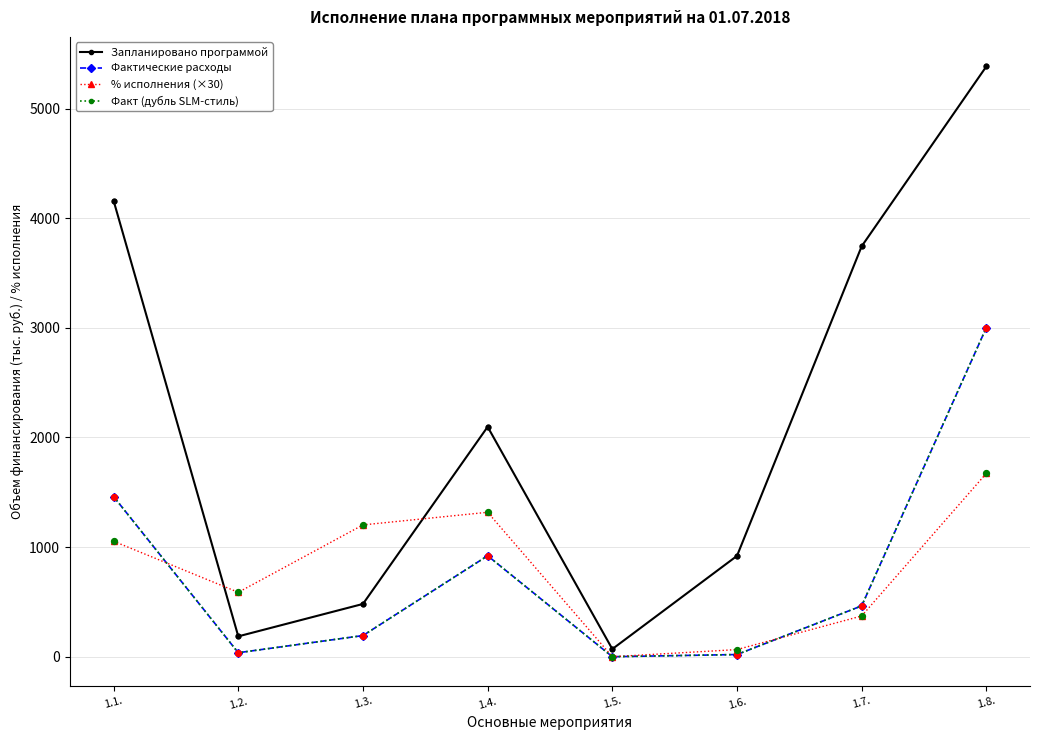

Does the chart have visible grid lines?

Yes